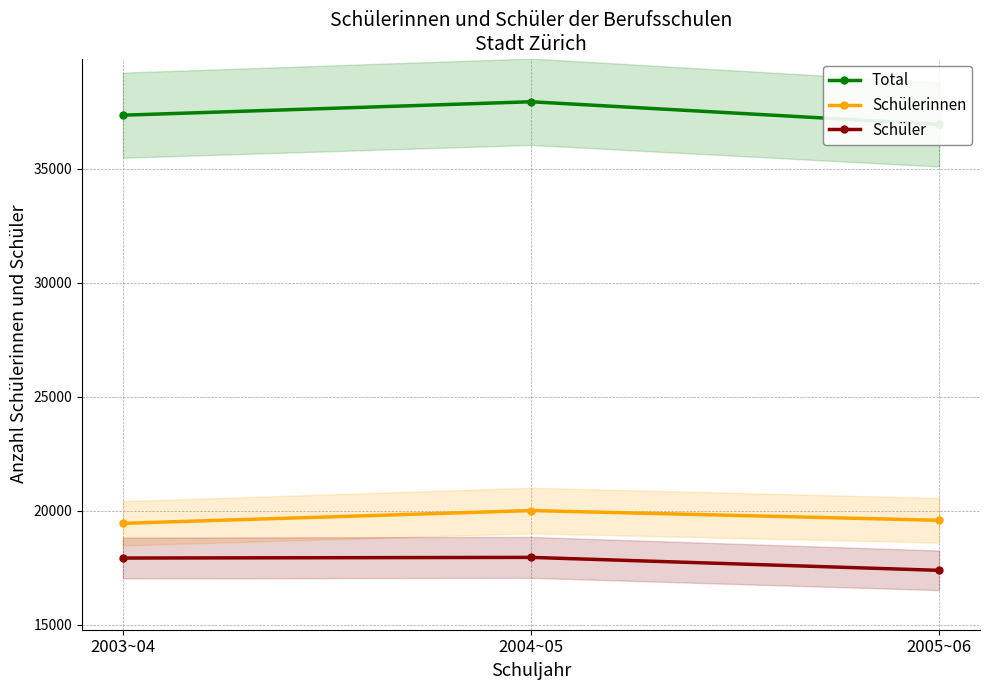

What is the sum of all Schüler values?

53243